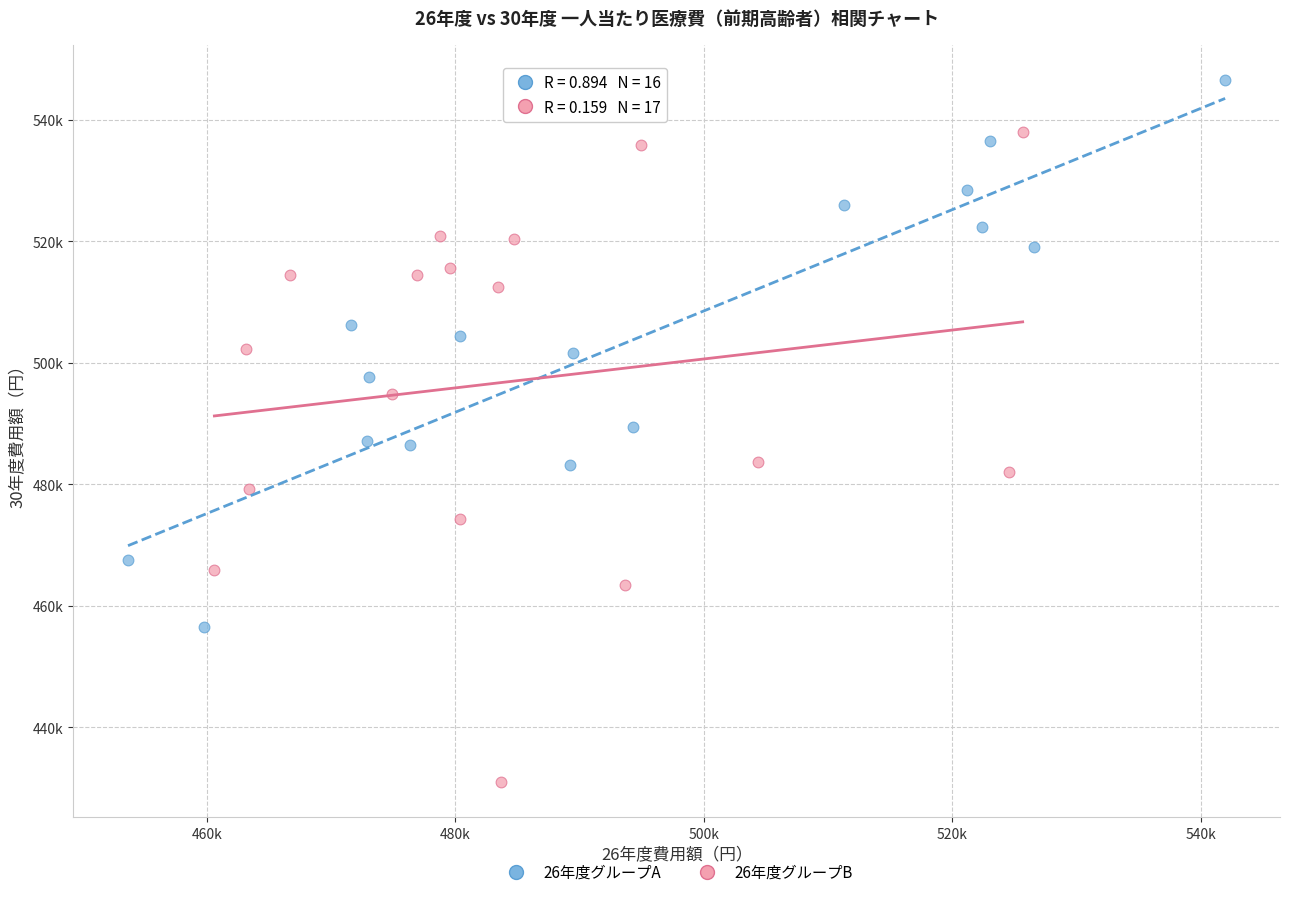

Which series has the widest spread of Y values?

26年度グループB